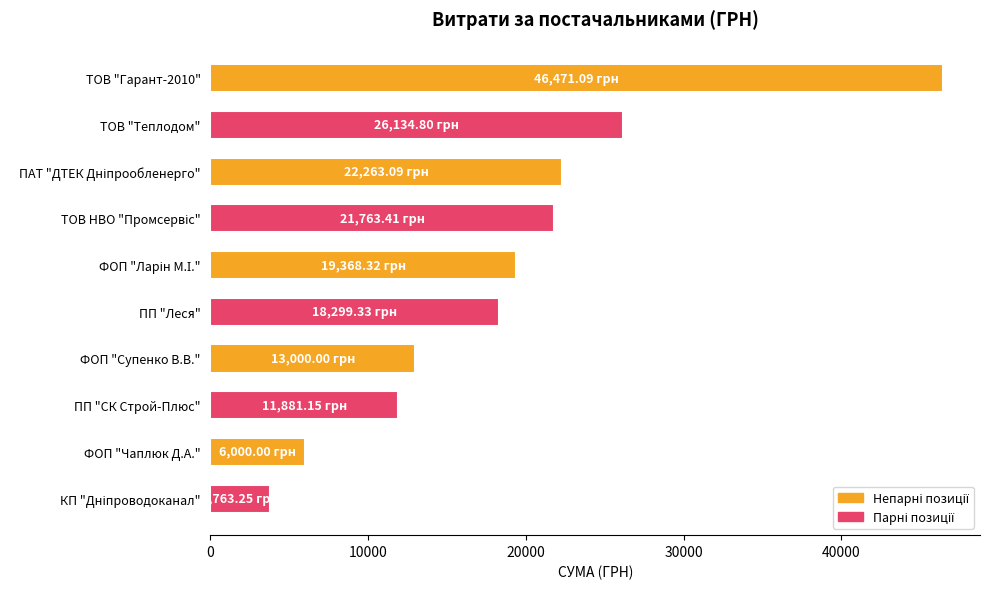

What is the difference between the maximum and minimum values?

42707.8